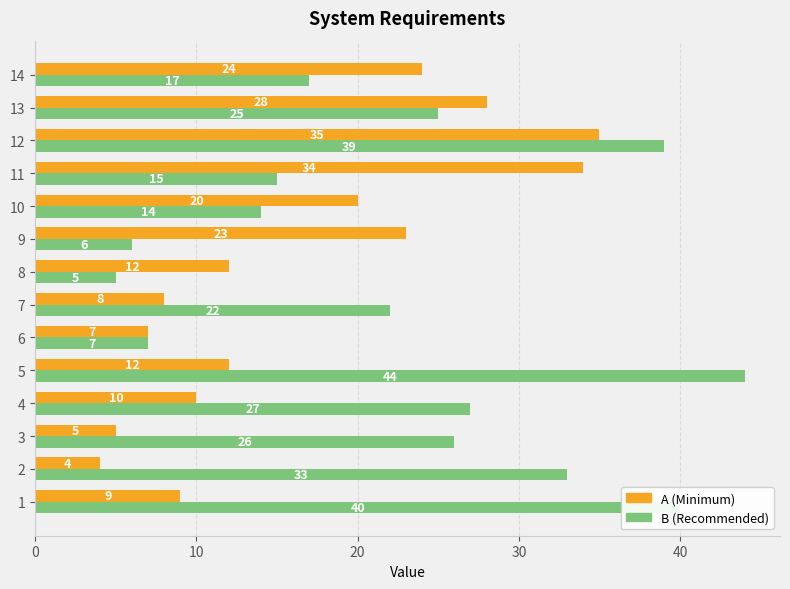

What is the smallest value displayed?

4